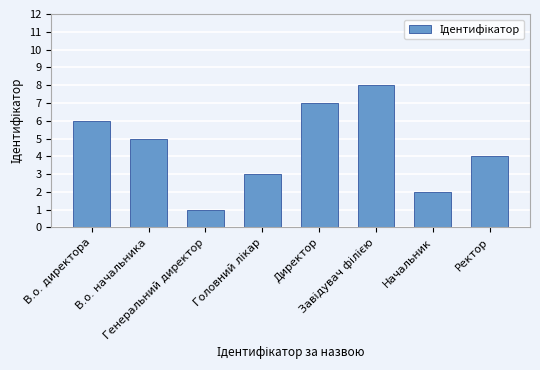

Is it true that the value at В.о. директора is 6?

True